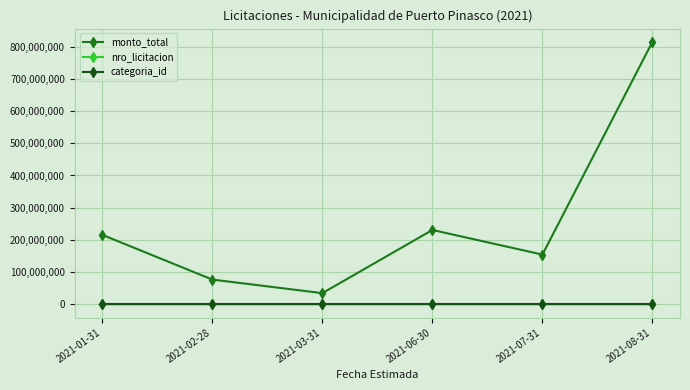

True or false: categoria_id and nro_licitacion cross at least once.

False